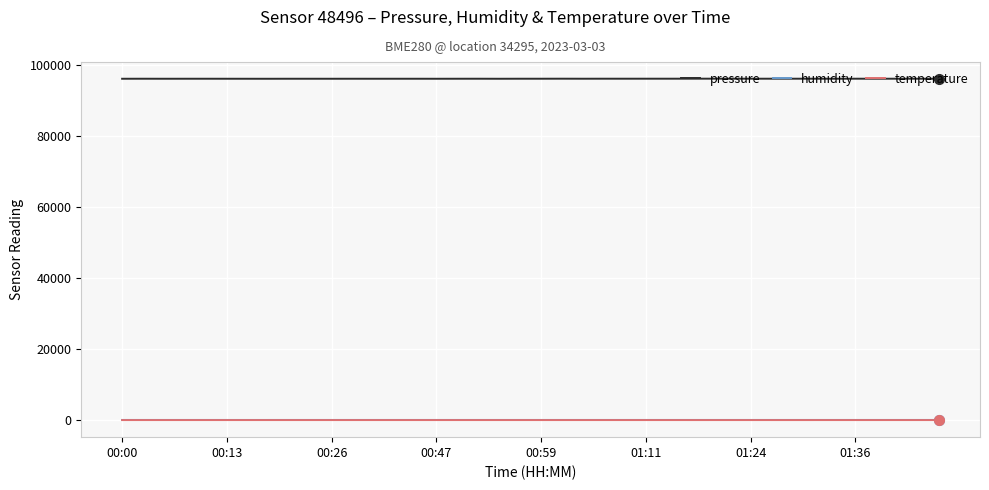

What is the lowest value of the pressure series?

96099.7